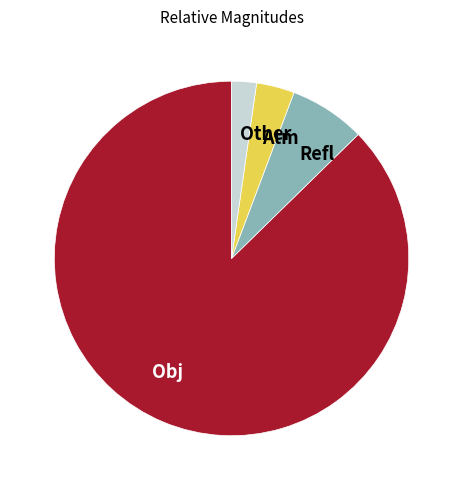

True or false: Refl accounts for 1% of the total.

False